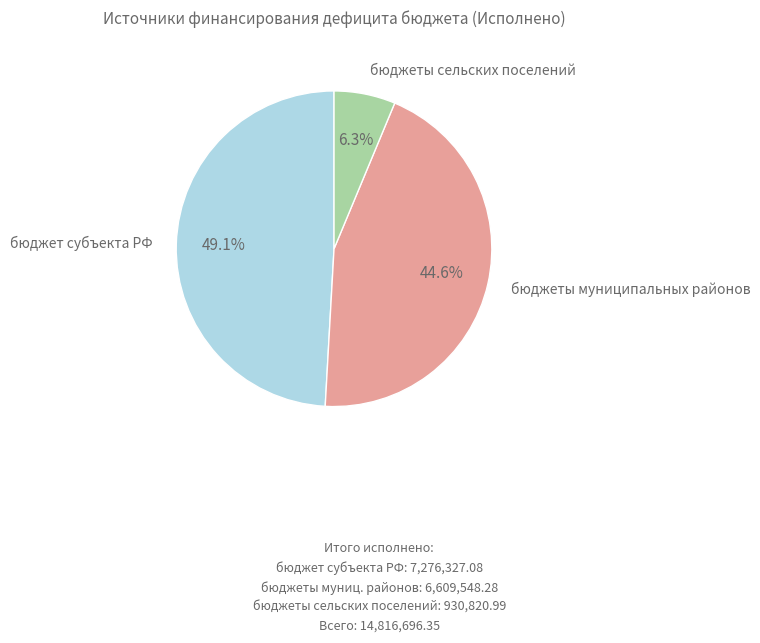

Count the number of slices in the pie.

3